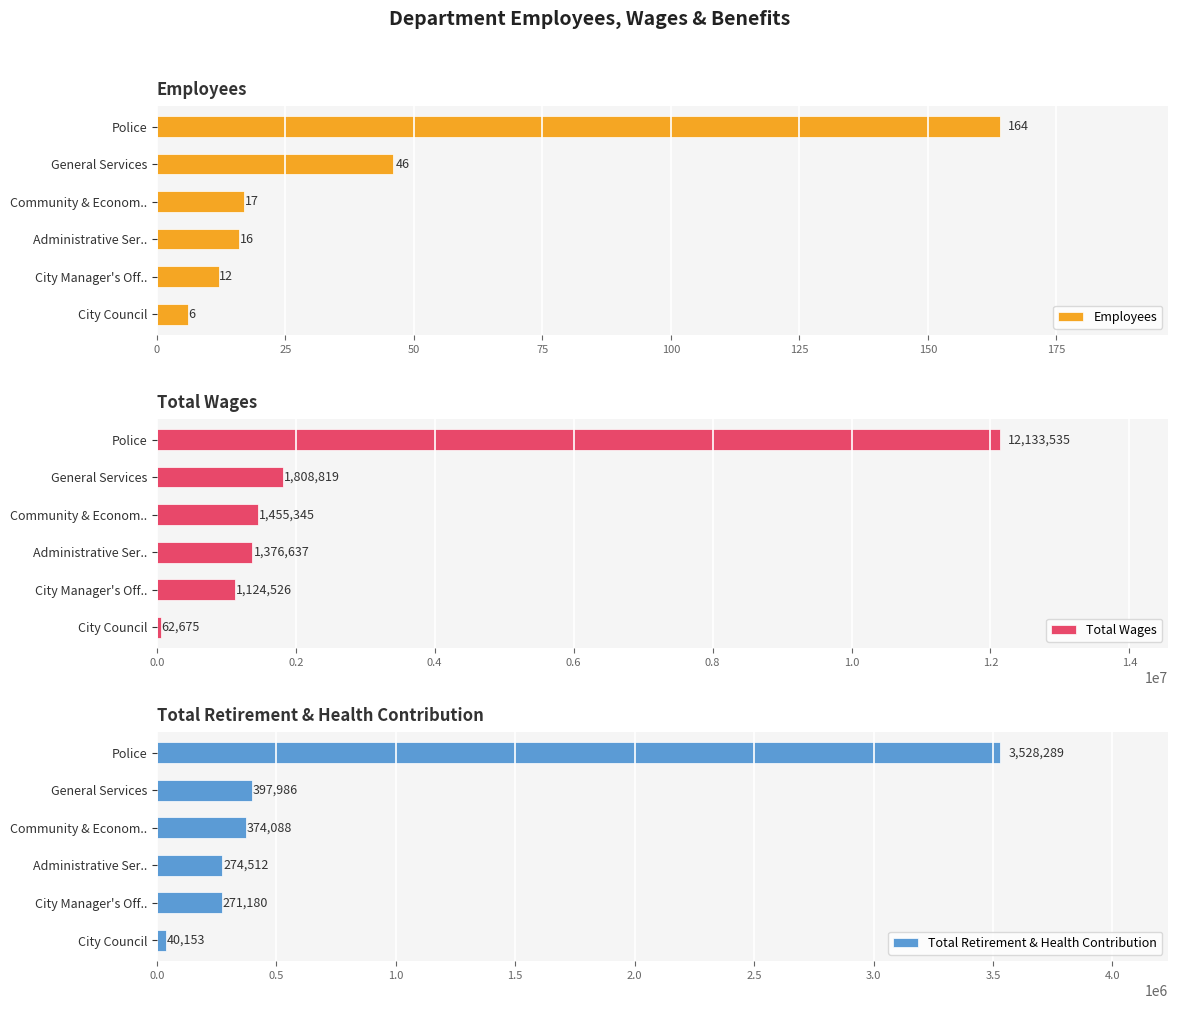

Where is Employees nearest to the value 85?

General Services